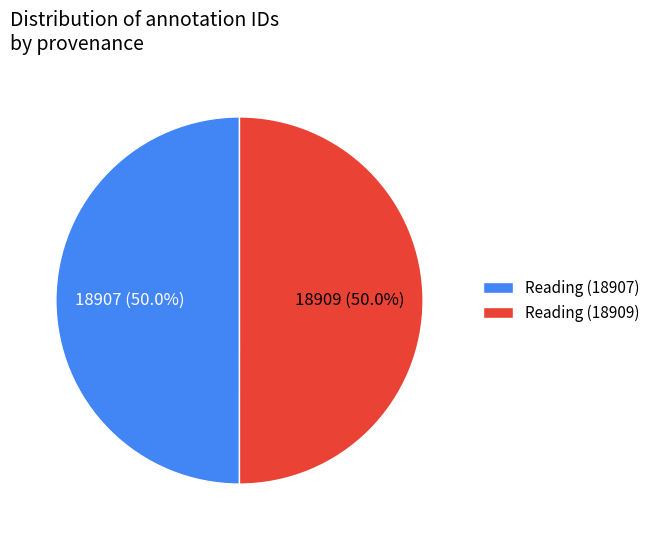

Approximately how many times larger is the value at Reading (18907) compared to Reading (18909)?

1.0